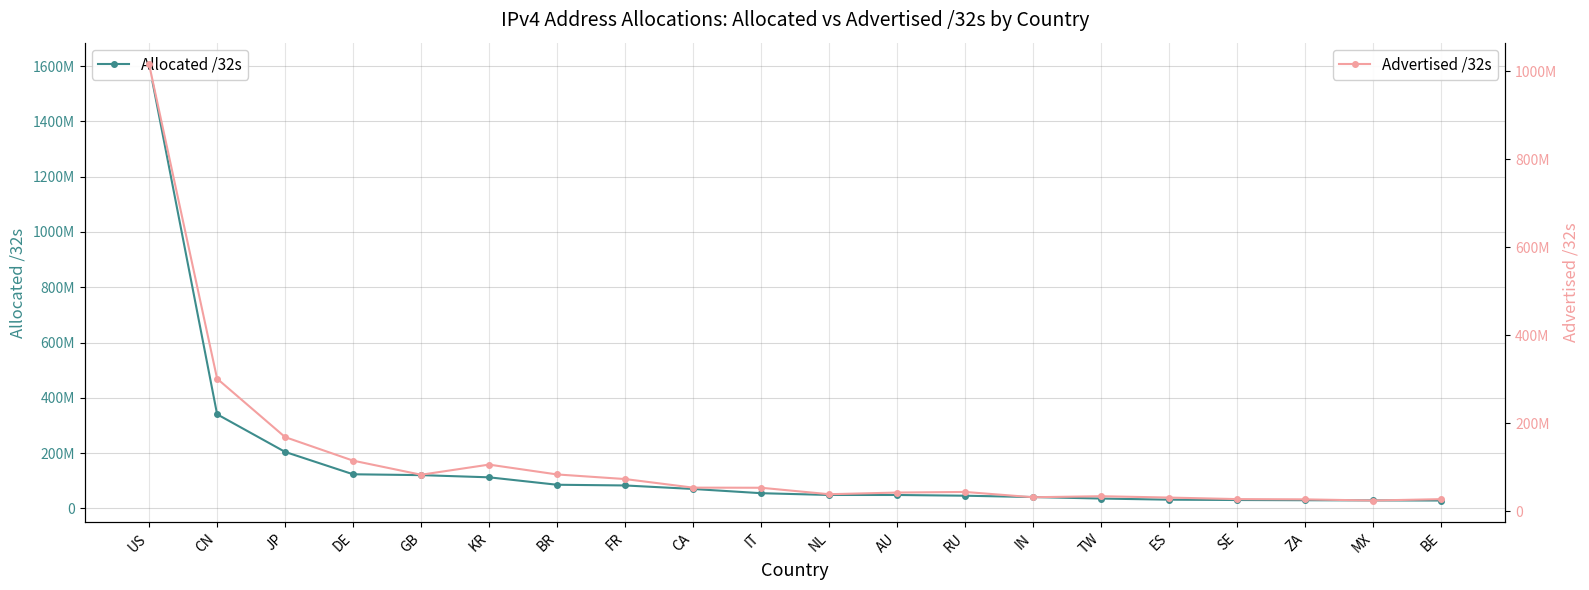

True or false: Allocated /32s and Advertised /32s cross at least once.

False